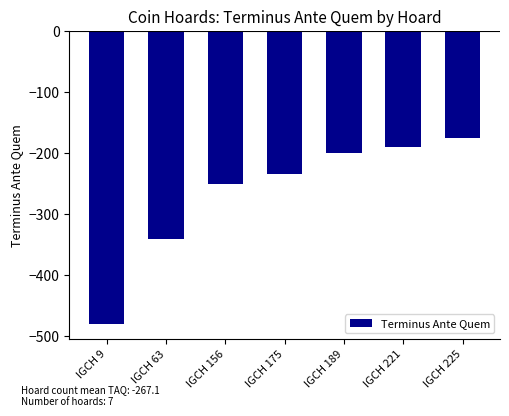

What is the minimum value shown in the chart?

-480